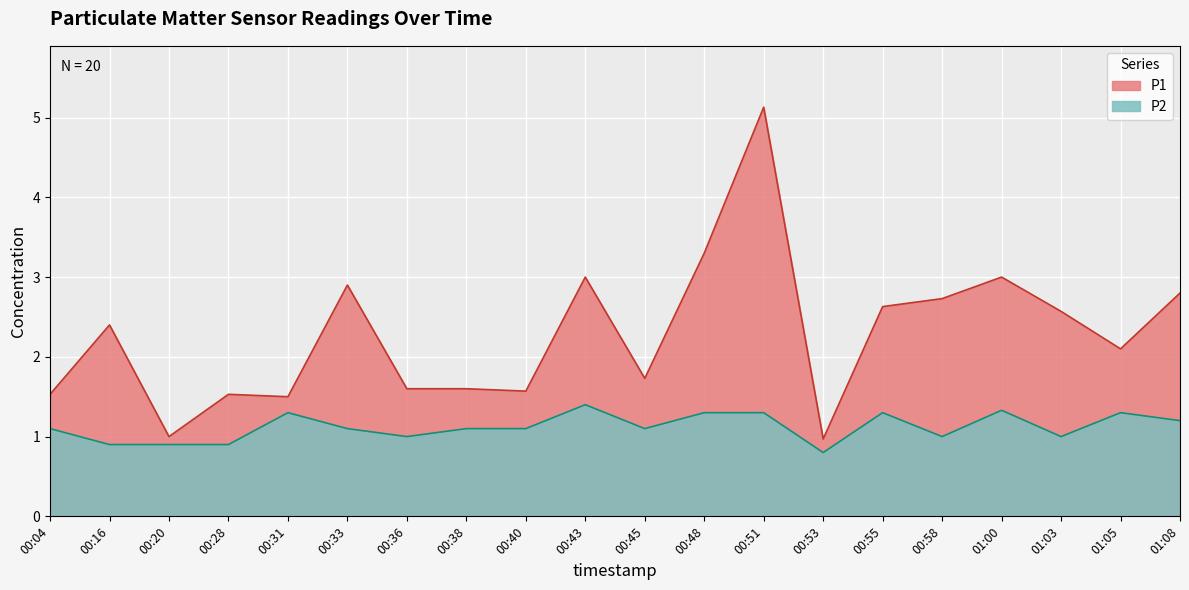

True or false: P2 and P1 cross at least once.

False